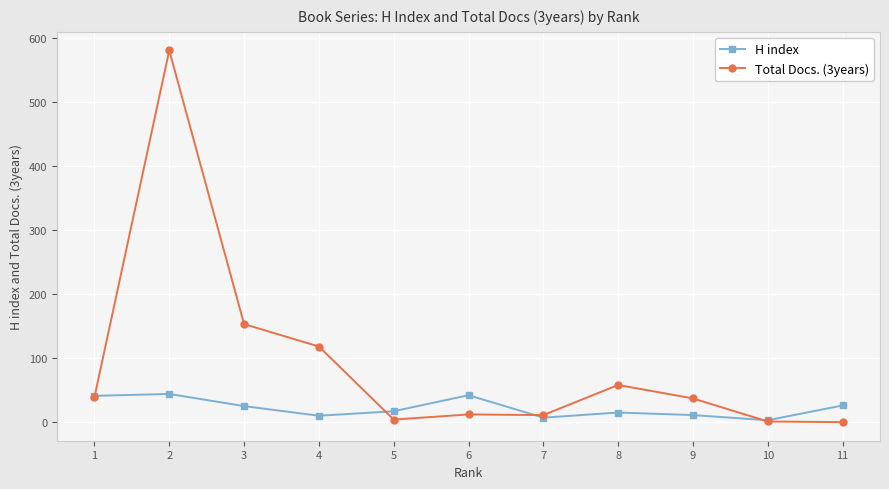

What is the greatest value displayed?

580